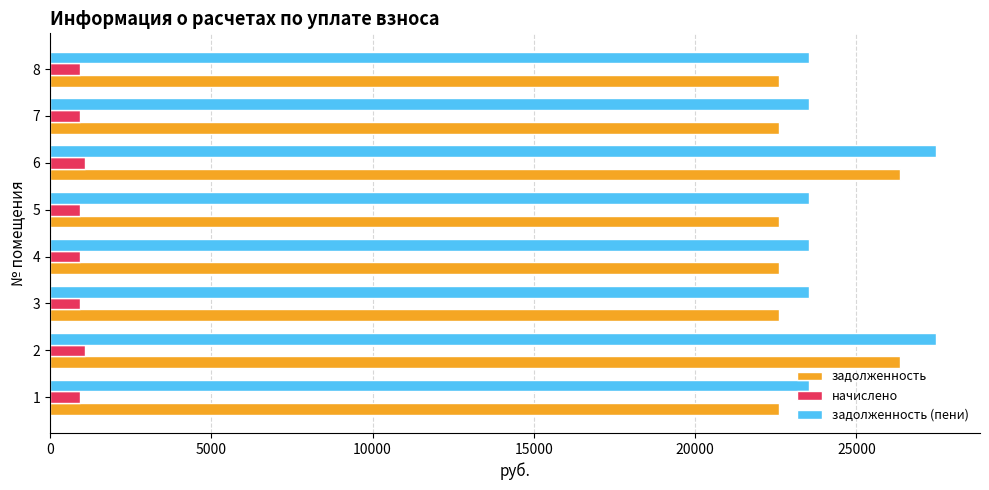

What is the sum of all задолженность values?

188352.0